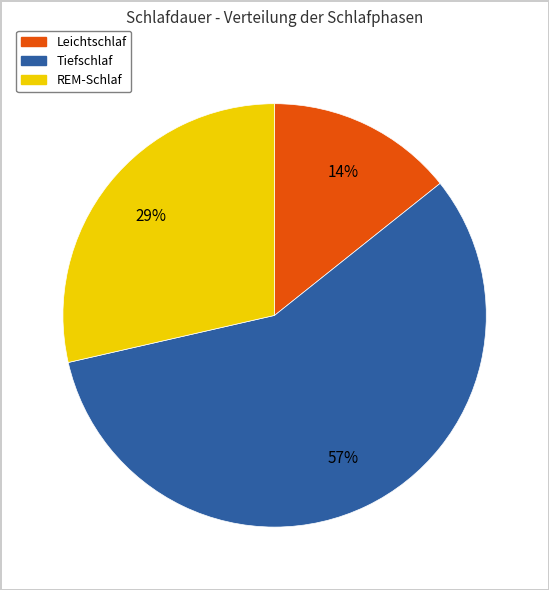

Between Leichtschlaf and Tiefschlaf, which is larger?

Tiefschlaf